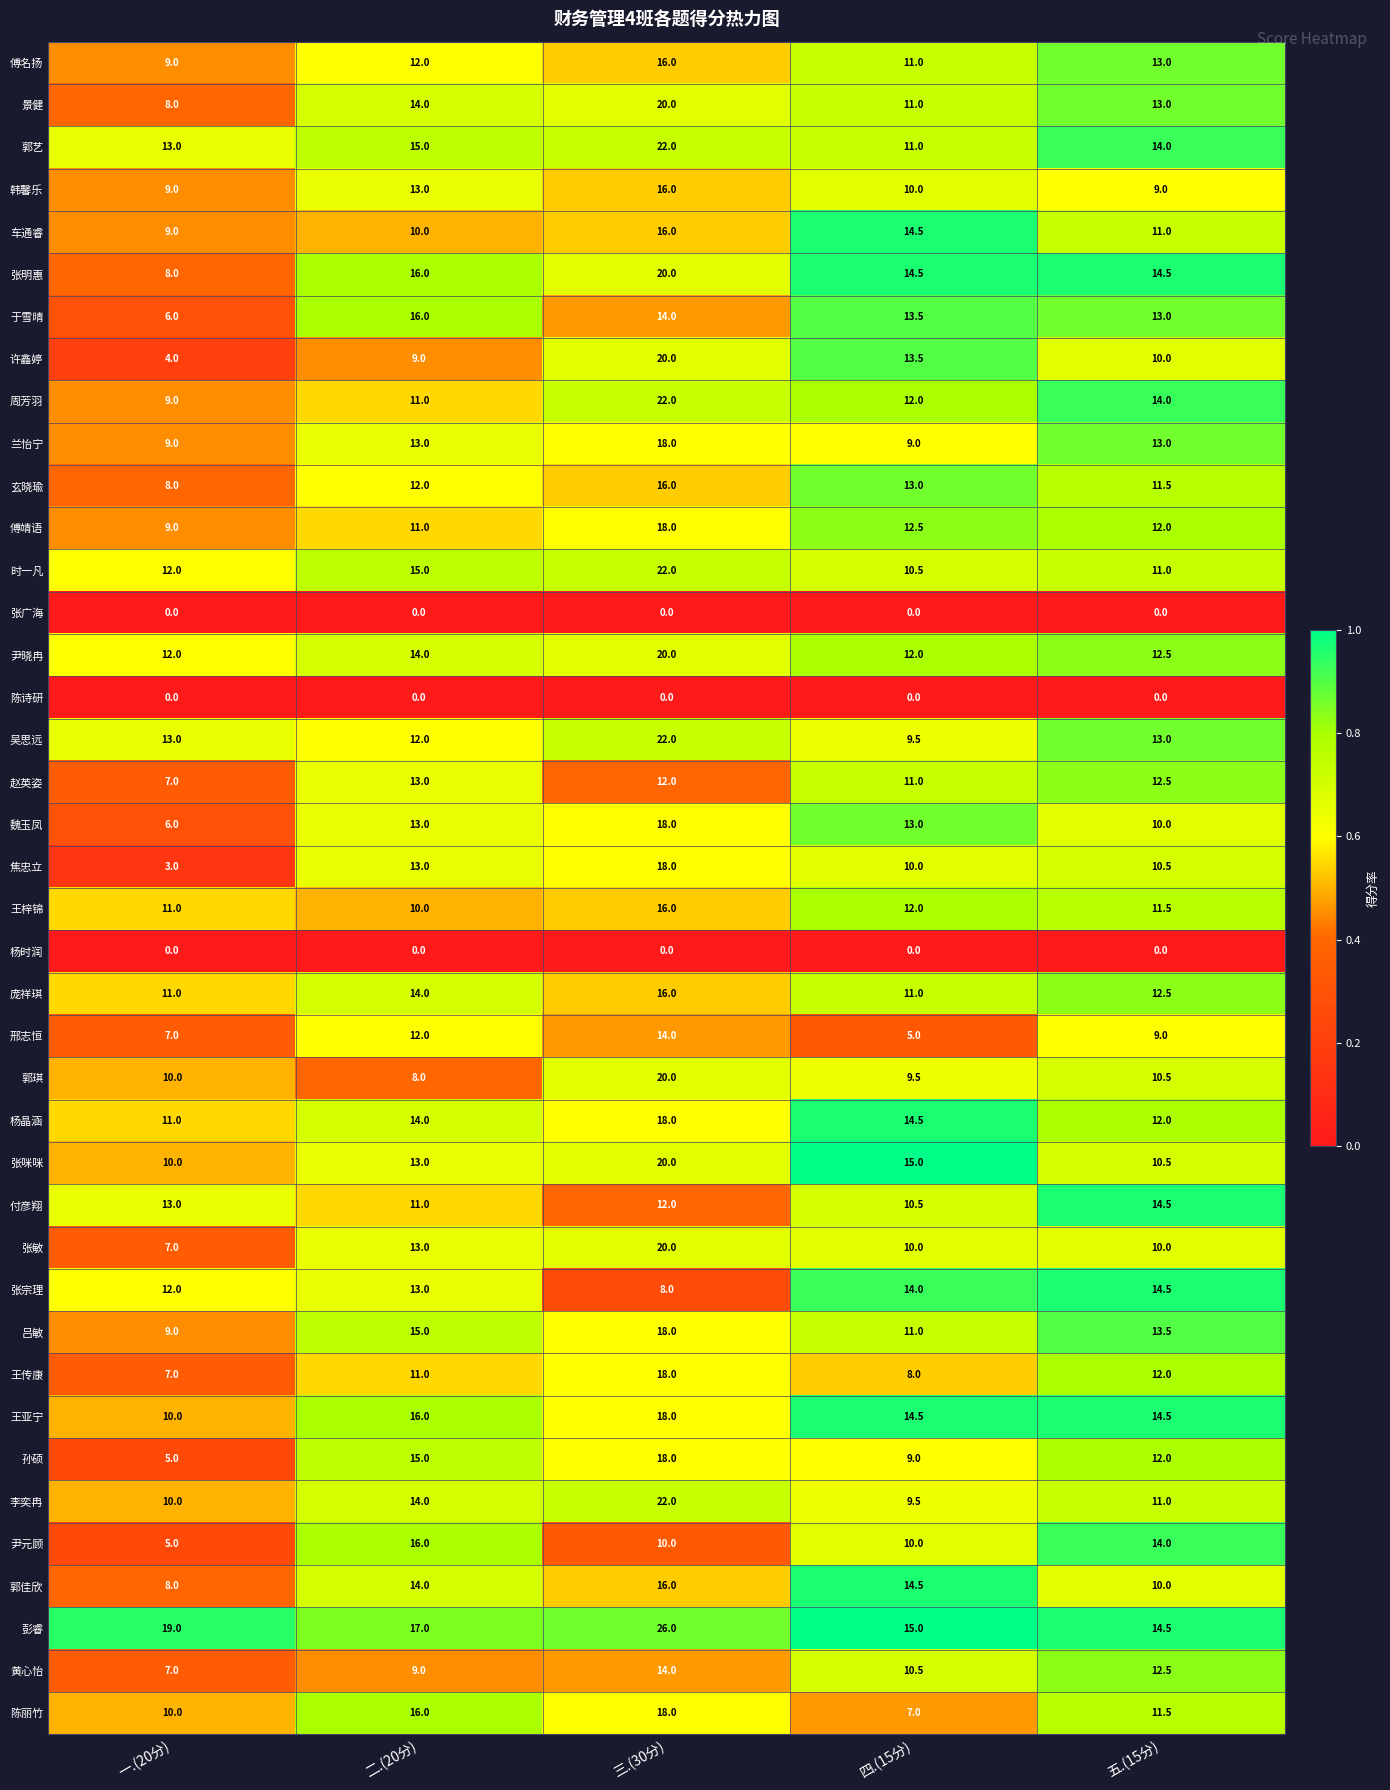

List the labels in order of 杨晶涵 value, smallest first.

一.(20分), 五.(15分), 二.(20分), 四.(15分), 三.(30分)